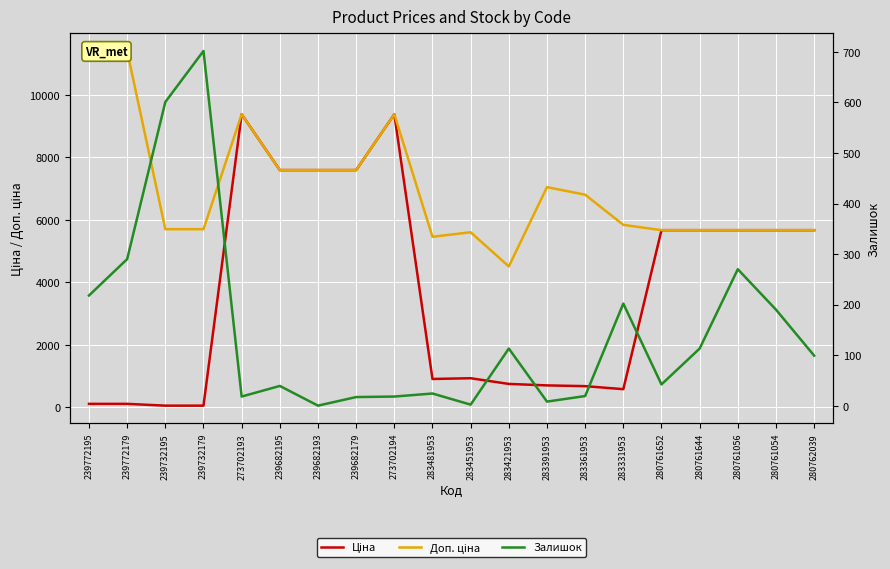

What is the total value across all series at 239682195?

15232.1